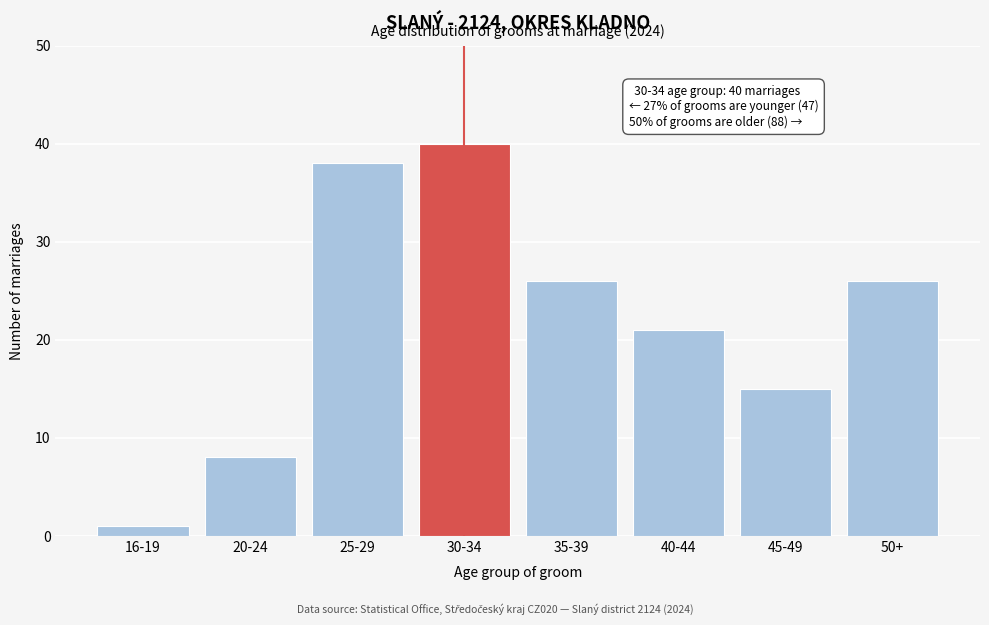

Reading left to right, what are all the values shown in this chart?

1	8	38	40	26	21	15	26